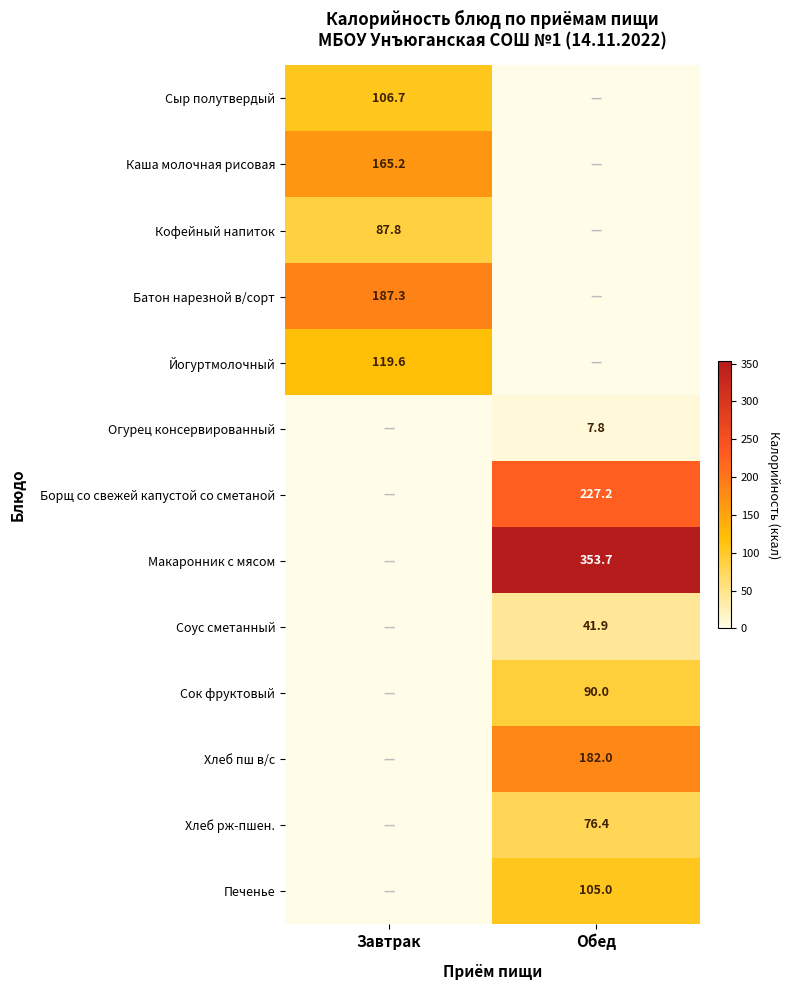

True or false: Каша молочная рисовая has a value of 165.2 at Завтрак.

True